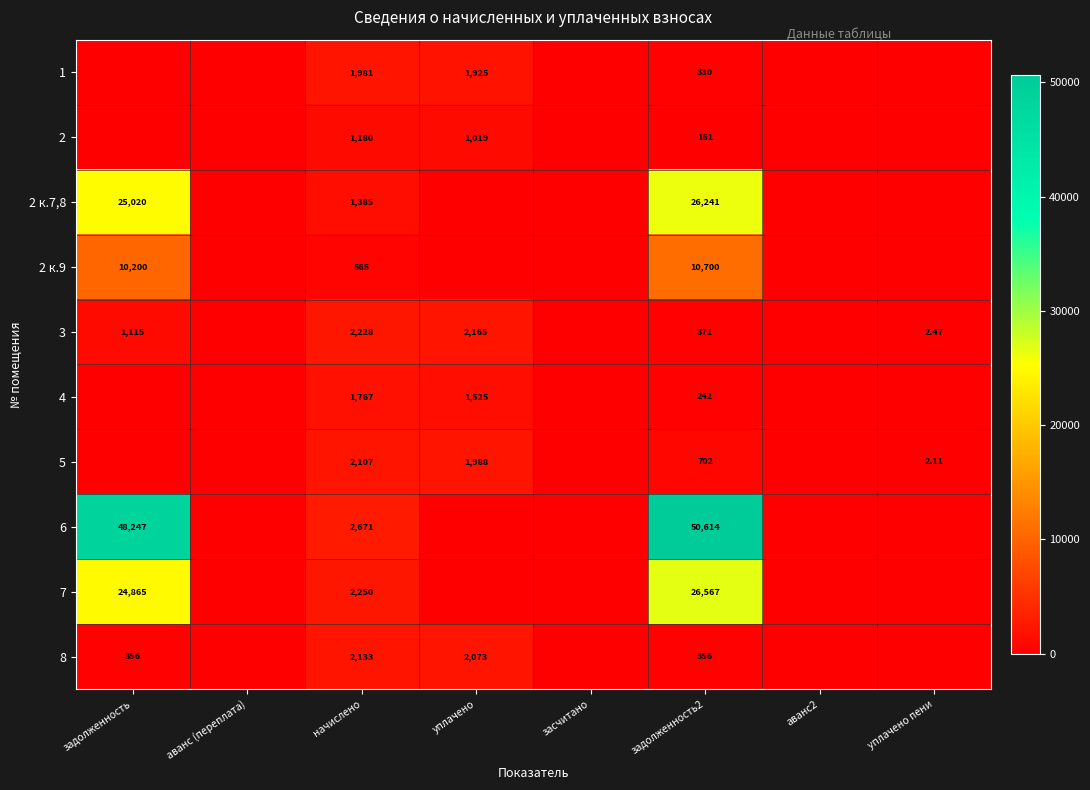

What is the difference between the maximum and minimum values in the 7 series?

26566.8